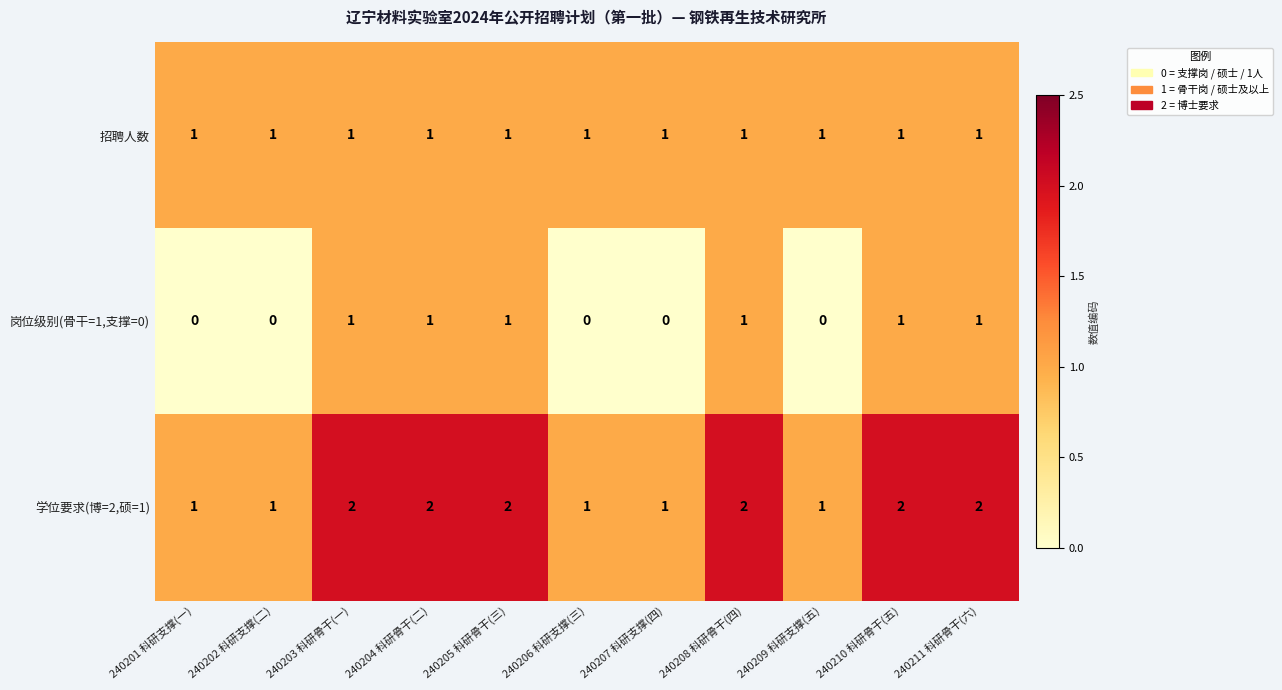

The 岗位级别(骨干=1,支撑=0) series shows 0 at 240202 科研支撑(二). True or false?

True